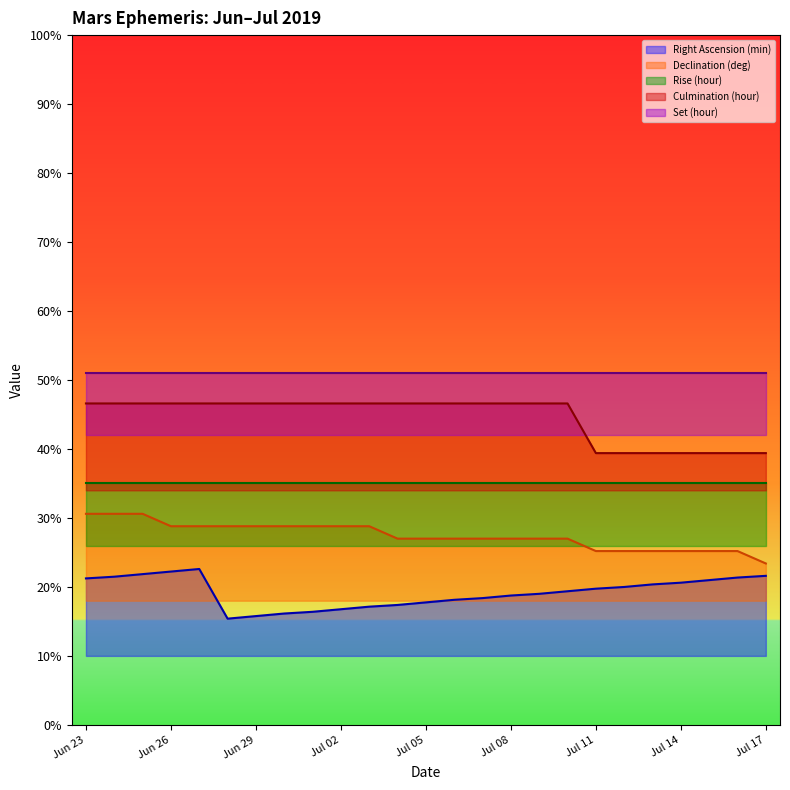

Which category has the lowest value across all series?

Jun 28